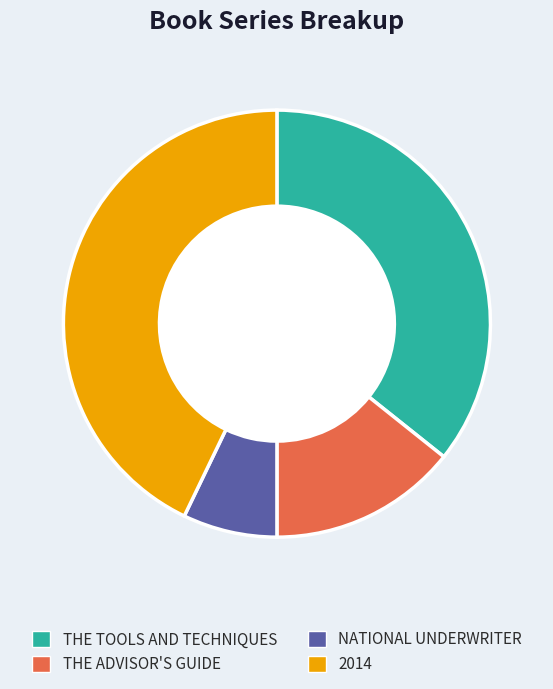

Do 2014 and THE TOOLS AND TECHNIQUES together represent more than half of the pie?

Yes